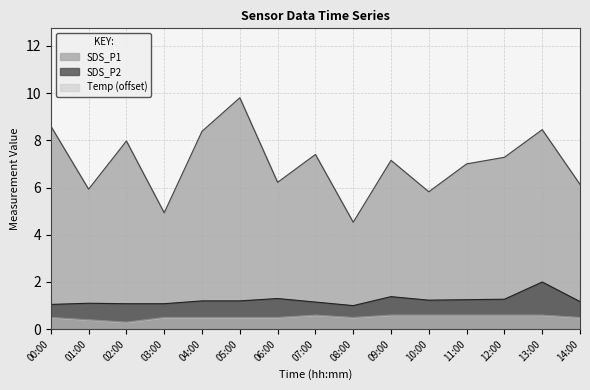

At which category does SDS_P1 reach its first local peak?

02:00